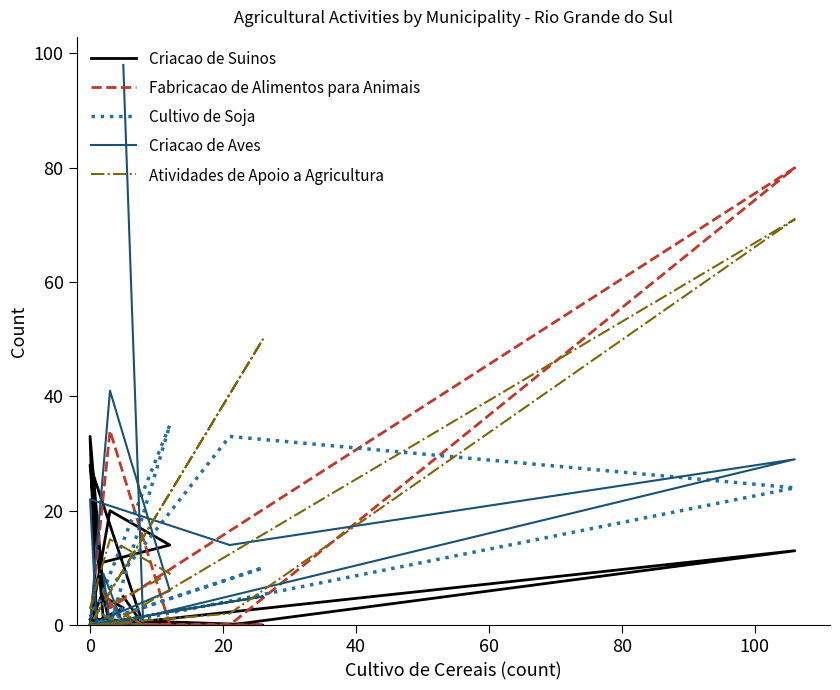

How many intersections are there between Cultivo de Soja and Atividades de Apoio a Agricultura?

3